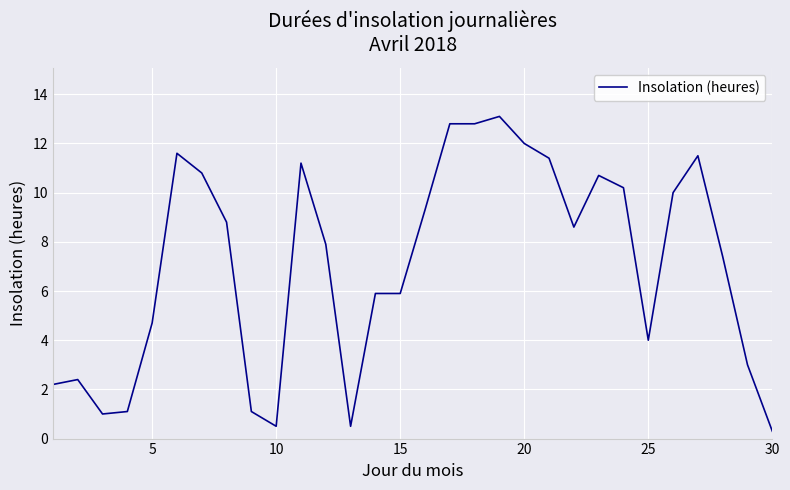

How many distinct data groups are displayed?

1